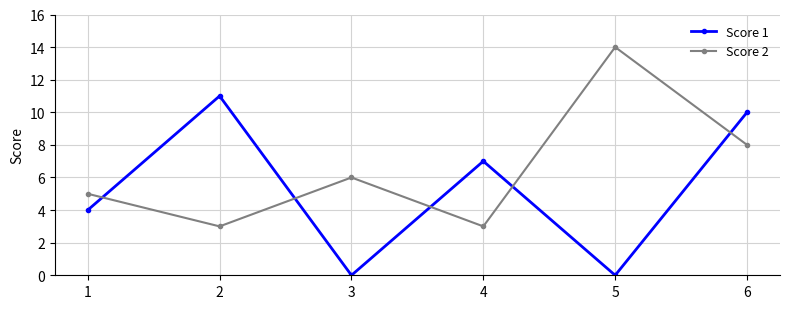

What is the difference between the second highest and minimum values in the Score 2 series?

5